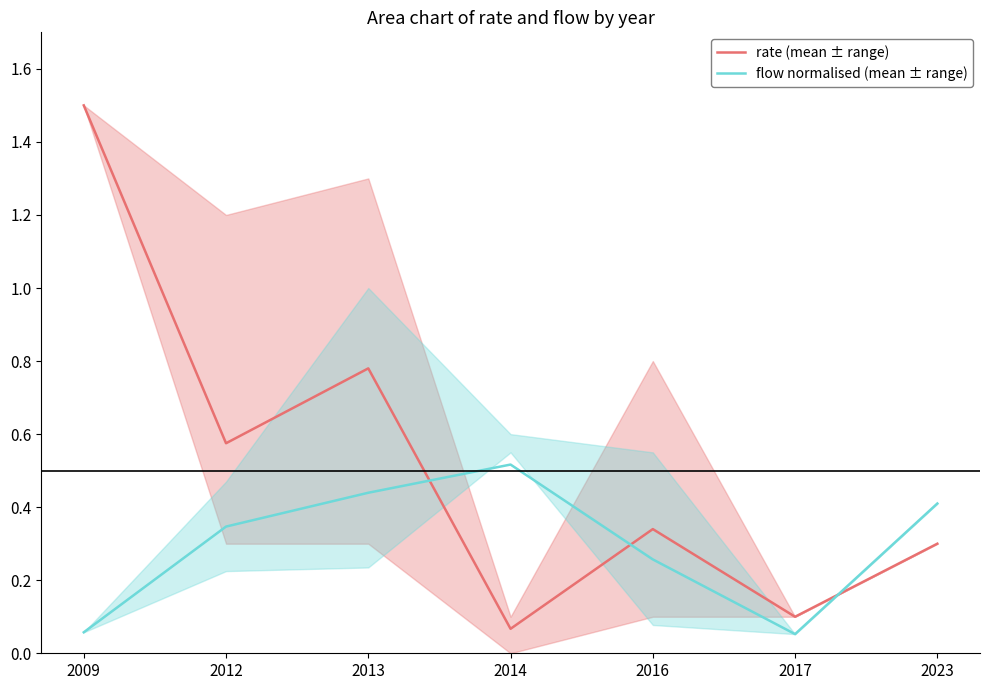

What is the value of the rate (mean ± range) point at the 2nd from the left?

0.6